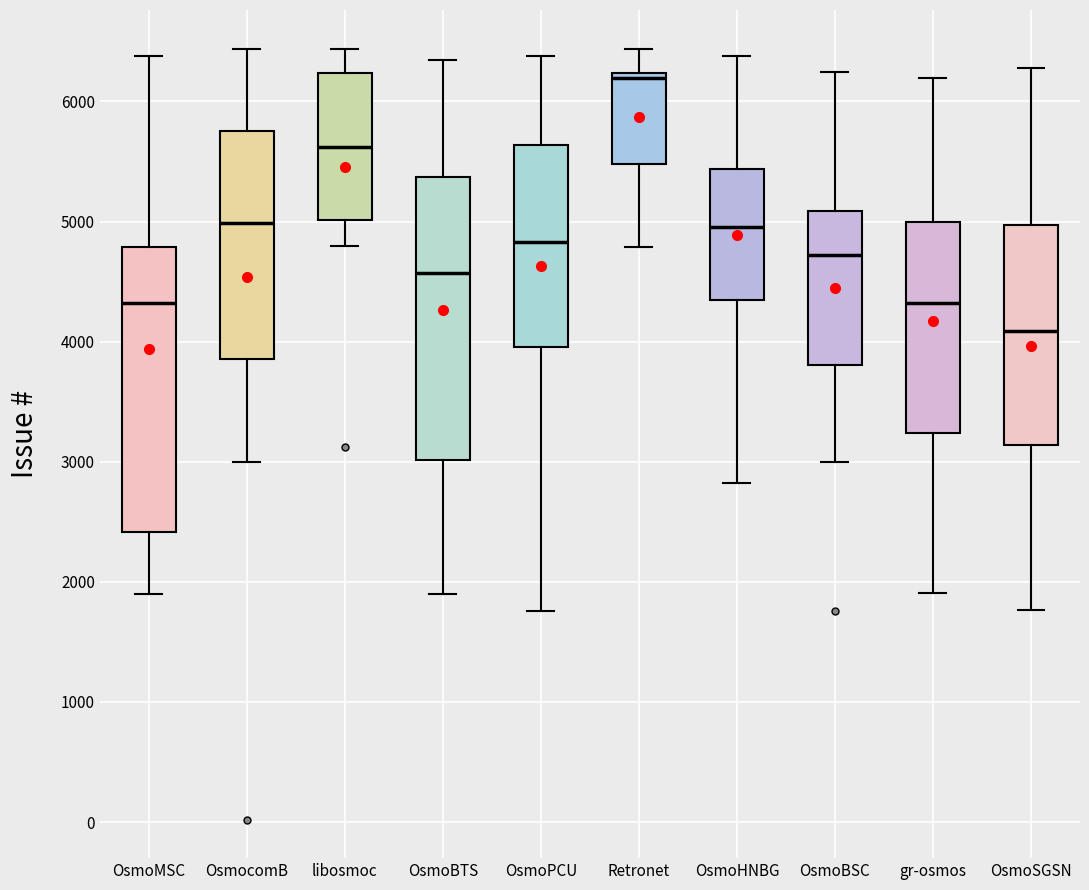

Reading left to right, read every box against the y-axis: the position of its median line, the range the box covers, and the ends of its whiskers. The values are not printed on the chart, so give them approximately, as read against the axis.

OsmoMSC: median 4300, box 2400 to 4800, whiskers 1900 to 6400
OsmocomB: median 5000, box 3900 to 5800, whiskers 3000 to 6400
libosmoc: median 5600, box 5000 to 6200, whiskers 4800 to 6400
OsmoBTS: median 4600, box 3000 to 5400, whiskers 1900 to 6300
OsmoPCU: median 4800, box 4000 to 5600, whiskers 1800 to 6400
Retronet: median 6200 (just below the box's upper edge), box 5500 to 6200, whiskers 4800 to 6400
OsmoHNBG: median 5000, box 4300 to 5400, whiskers 2800 to 6400
OsmoBSC: median 4700, box 3800 to 5100, whiskers 3000 to 6200
gr-osmos: median 4300, box 3200 to 5000, whiskers 1900 to 6200
OsmoSGSN: median 4100, box 3100 to 5000, whiskers 1800 to 6300